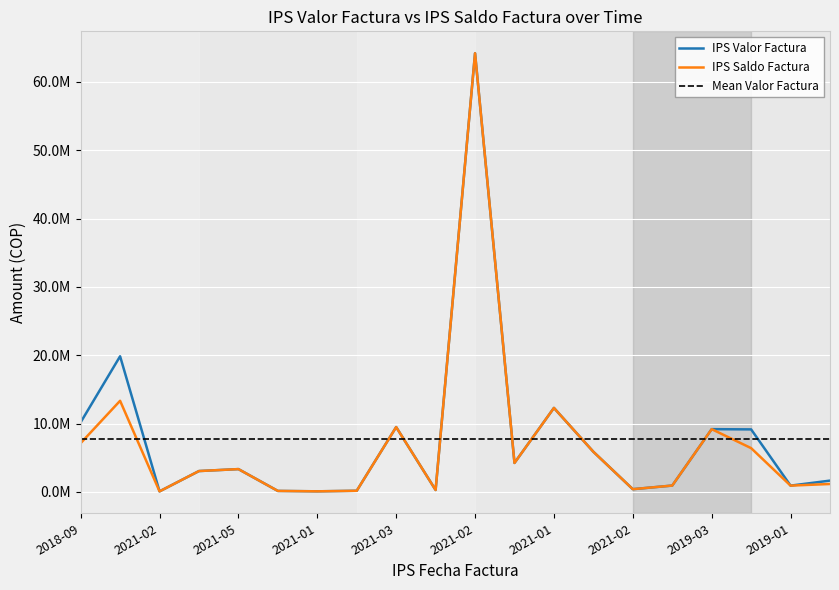

The IPS Valor Factura series shows 5701701 at 2021-05. True or false?

False